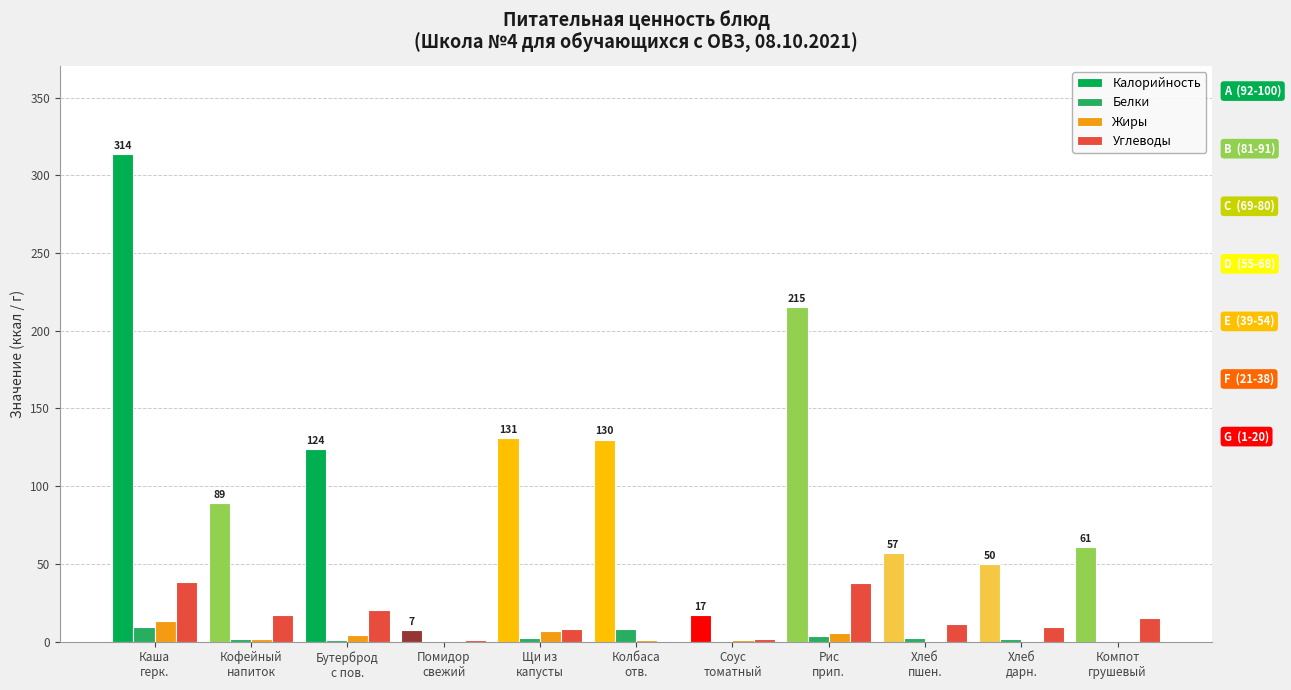

What is the greatest value displayed?

314.0